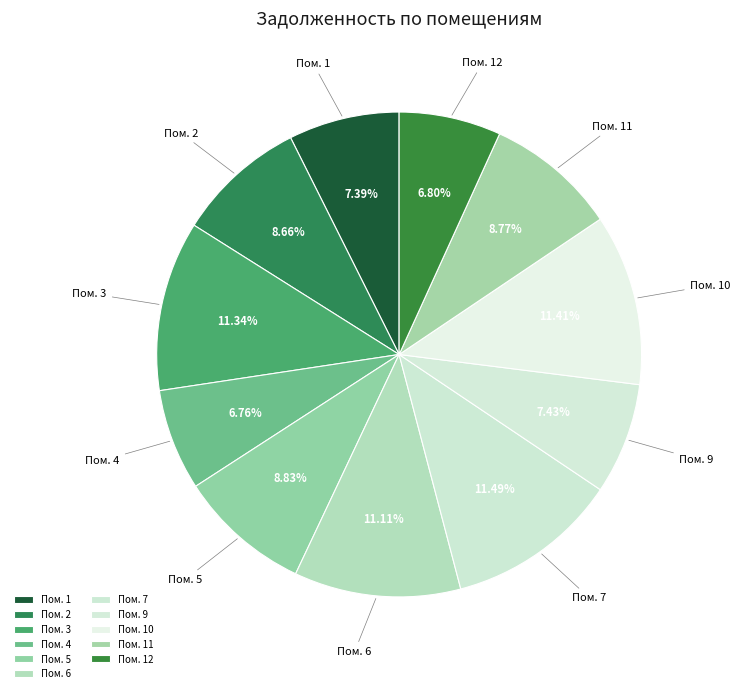

To the nearest percent, what is the difference between the largest and smallest slice percentages?

5%